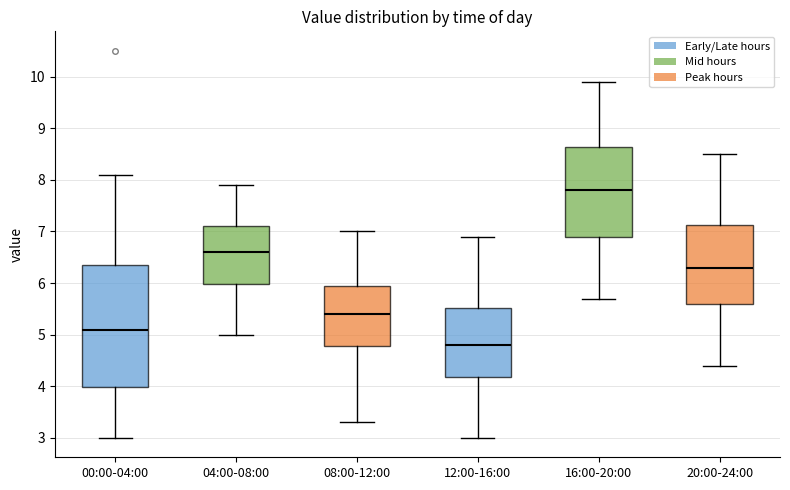

Reading left to right, read every box against the y-axis: the position of its median line, the range the box covers, and the ends of its whiskers. The values are not printed on the chart, so give them approximately, as read against the axis.

00:00-04:00: median 5.1, box 4.0 to 6.4, whiskers 3.0 to 8.1
04:00-08:00: median 6.6, box 6.0 to 7.1, whiskers 5.0 to 7.9
08:00-12:00: median 5.4, box 4.8 to 6.0, whiskers 3.3 to 7.0
12:00-16:00: median 4.8, box 4.2 to 5.5, whiskers 3.0 to 6.9
16:00-20:00: median 7.8, box 6.9 to 8.6, whiskers 5.7 to 9.9
20:00-24:00: median 6.3, box 5.6 to 7.1, whiskers 4.4 to 8.5